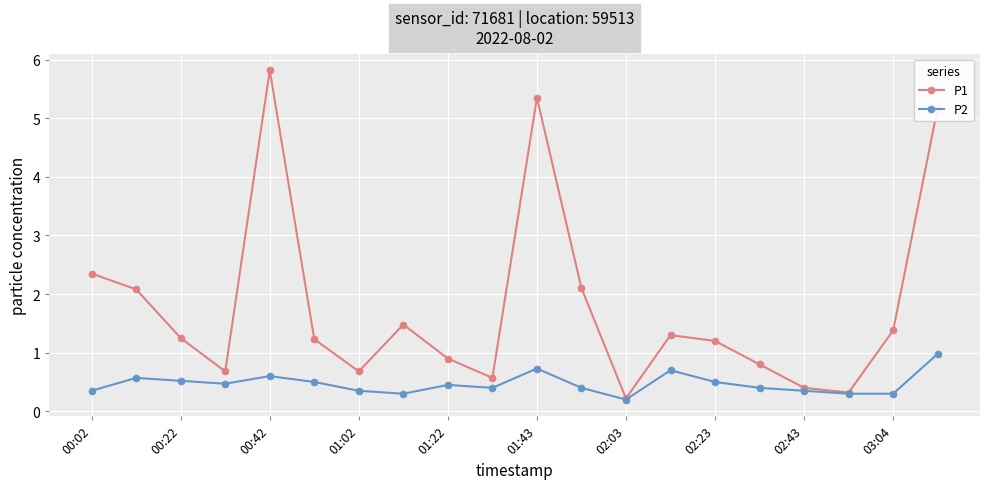

What is the value of the P1 point at the 5th from the left?

5.8